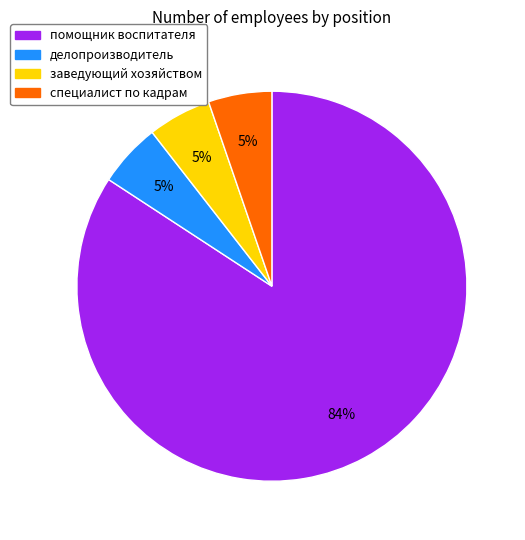

Is it true that специалист по кадрам is 5% of the pie?

True